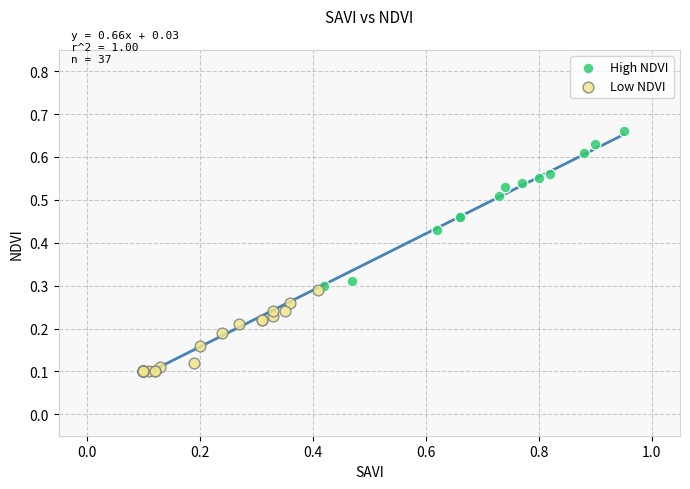

What are all the series names shown in the legend?

High NDVI, Low NDVI